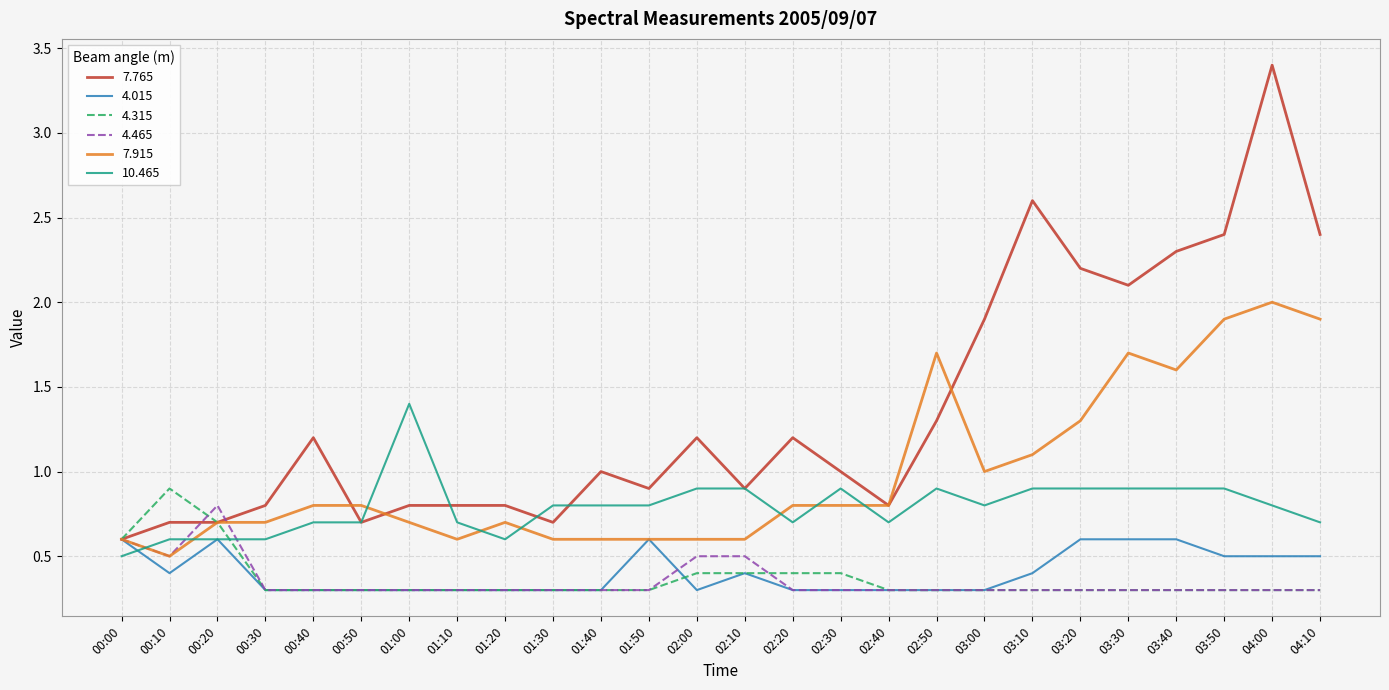

Which series has the largest total across all categories?

7.765